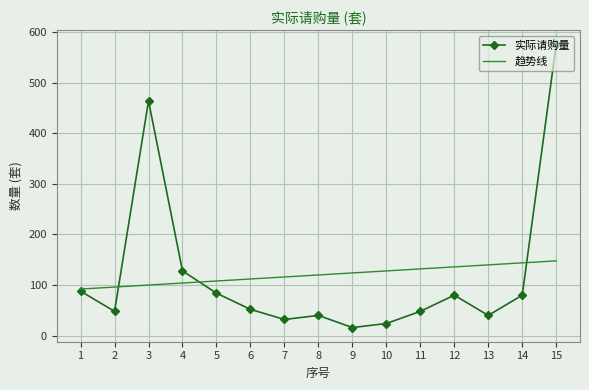

Which label corresponds to the largest value in the chart?

15